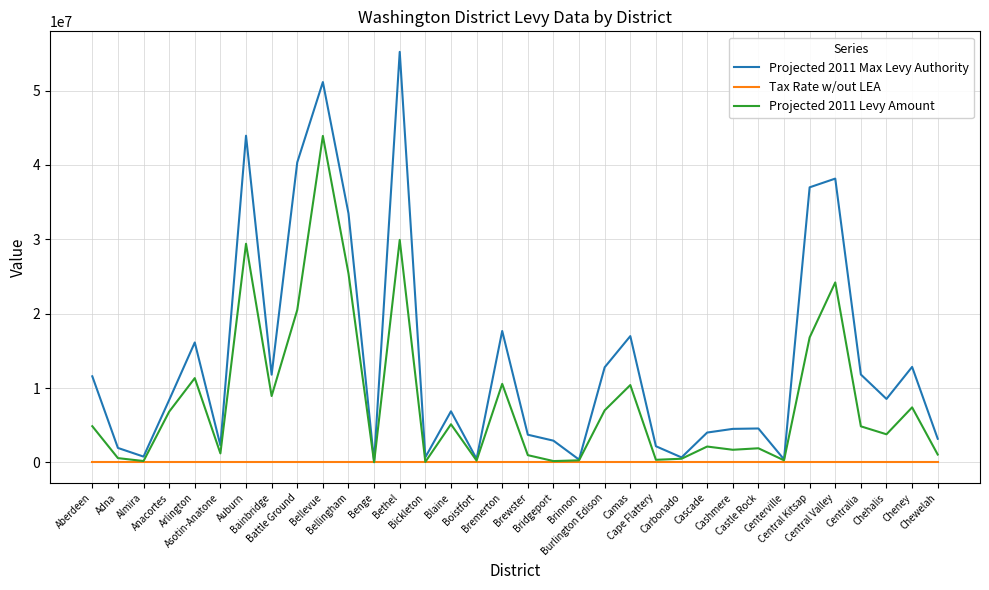

What is the maximum value for Projected 2011 Levy Amount?

43900000.0